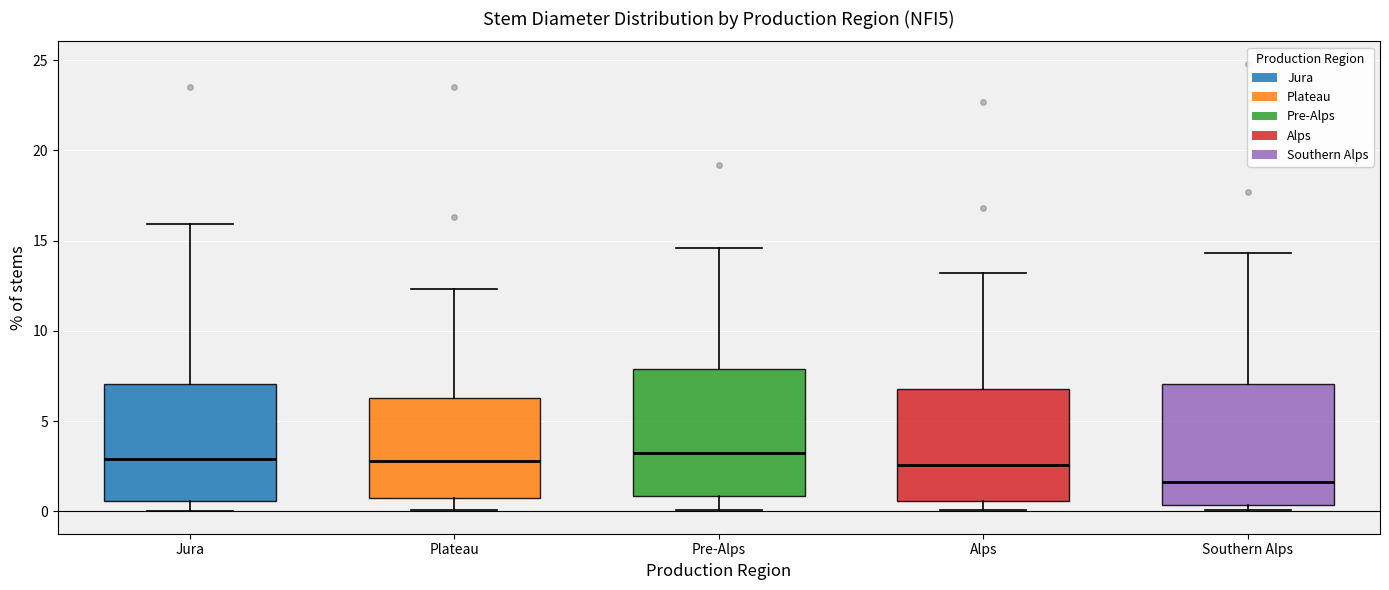

Where is the upper edge of the box for Pre-Alps on the y-axis? The values are not printed on the chart, so give them approximately, as read against the axis.

8.0